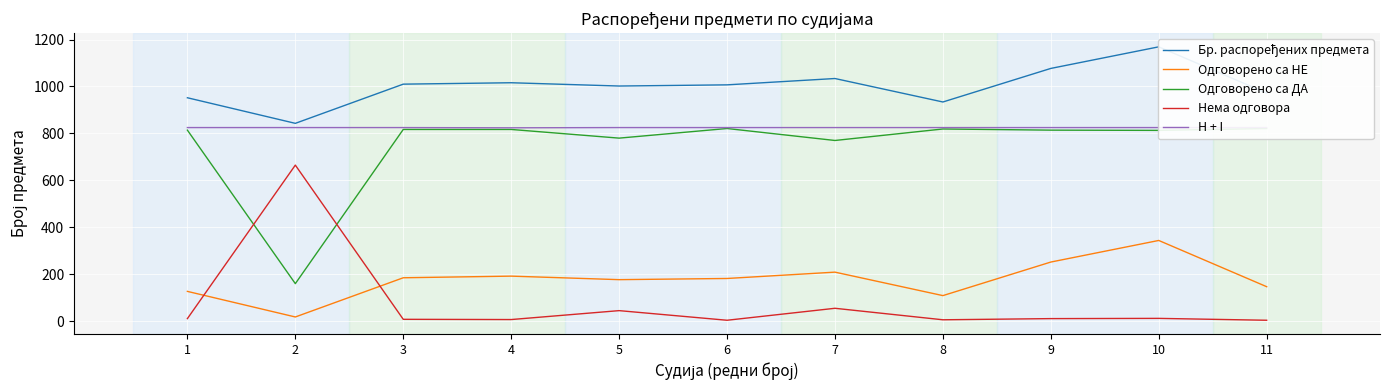

Where is the first local minimum for Нема одговора?

4